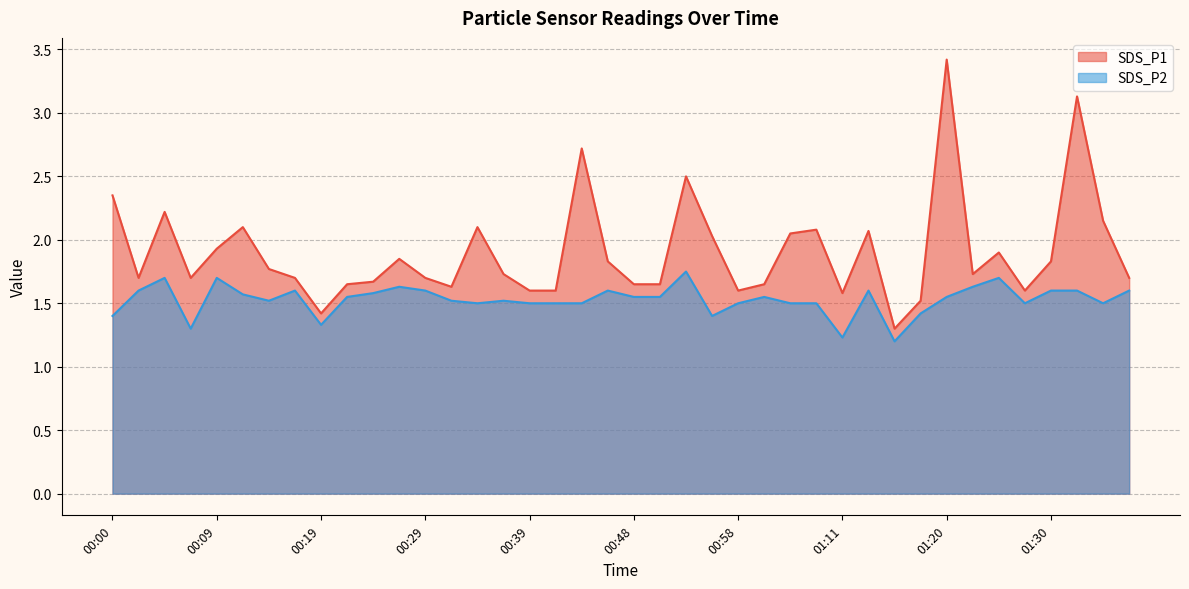

What are all the series names shown in the legend?

SDS_P1, SDS_P2